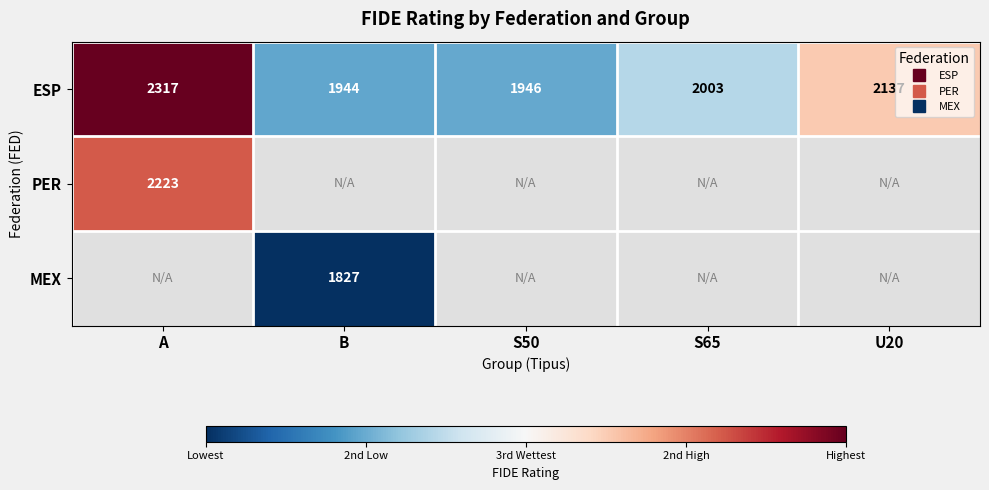

At how many categories does at least one series exceed 2115?

2